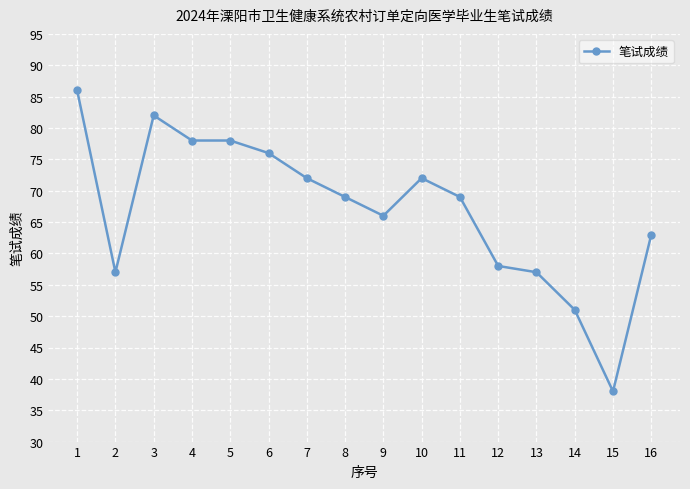

At which category does the data reach its first local peak?

3